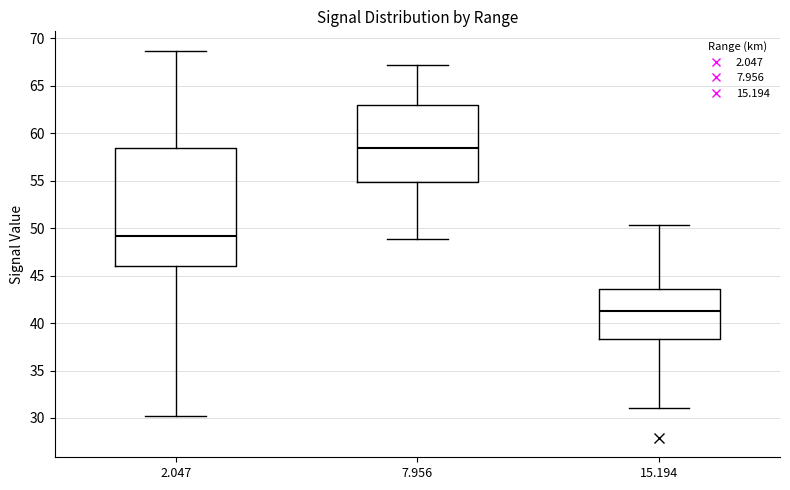

Which box's median line is the lowest?

15.194